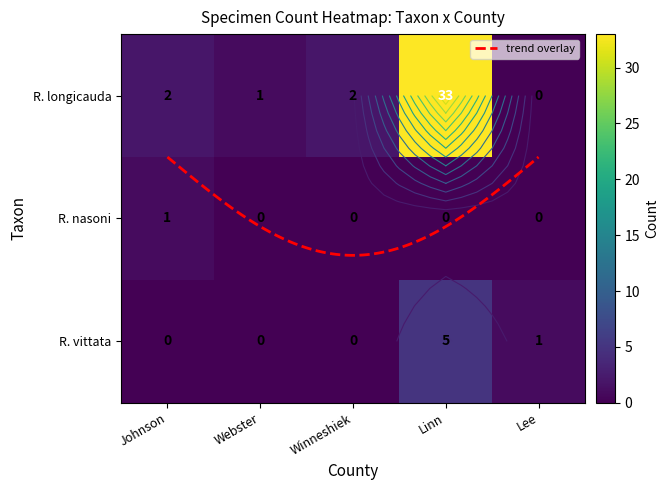

How many series are shown in this chart?

3